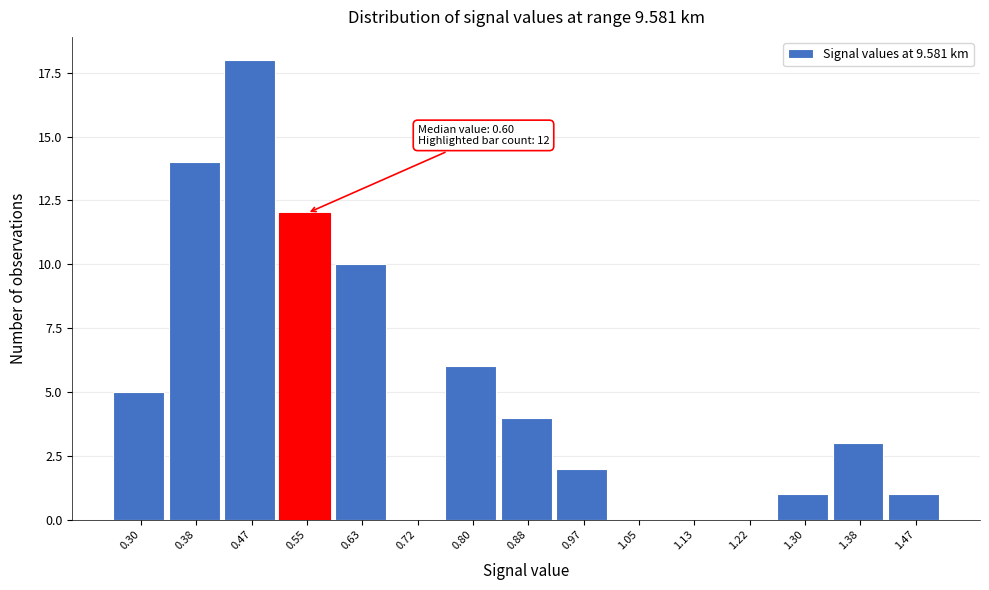

Reading left to right, transcribe all the data shown in this chart.

0.30=5	0.38=14	0.47=18	0.55=12	0.63=10	0.72=0	0.80=6	0.88=4	0.97=2	1.05=0	1.13=0	1.22=0	1.30=1	1.38=3	1.47=1